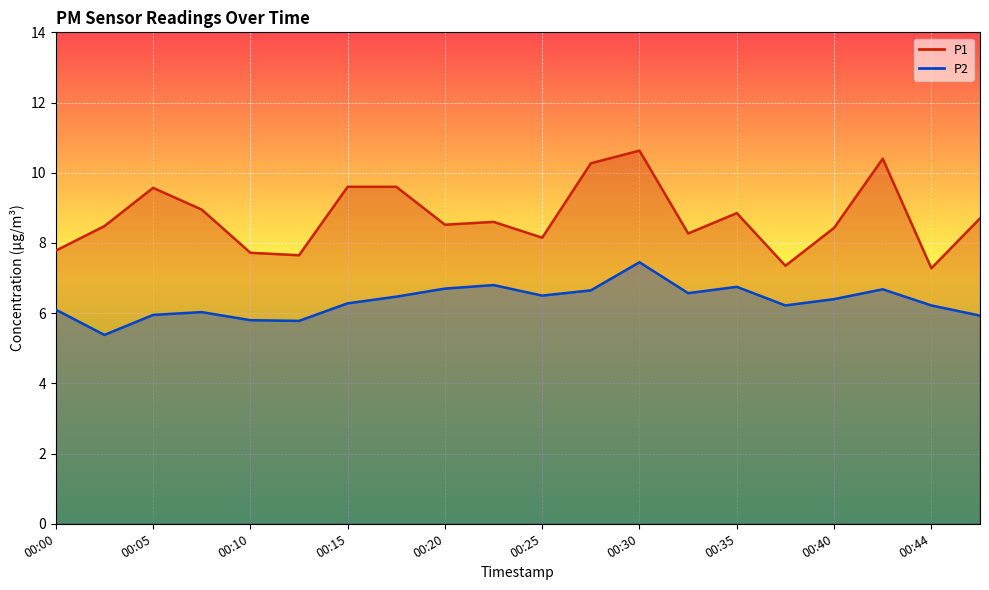

The P1 series shows 10.4 at 00:42. True or false?

True